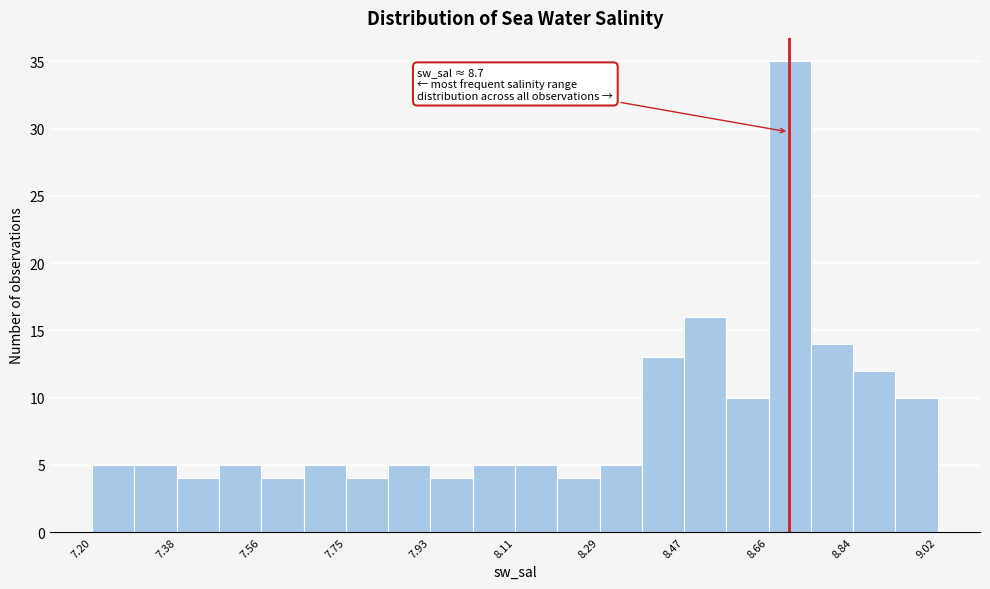

Which range on the x-axis has the tallest bar?

8.66 to 8.74